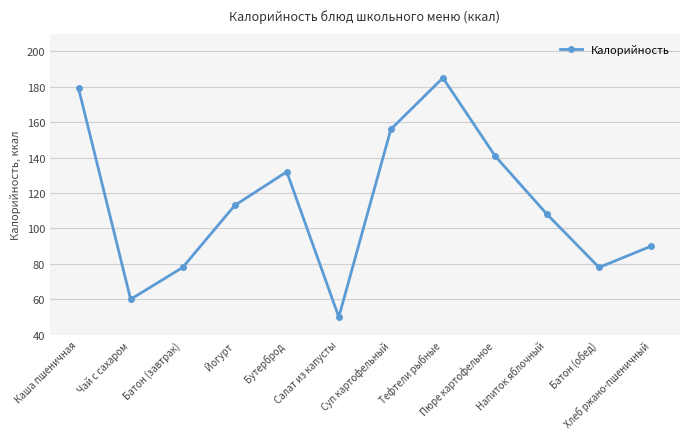

Approximately how many times larger is the value at Йогурт compared to Напиток яблочный?

1.0